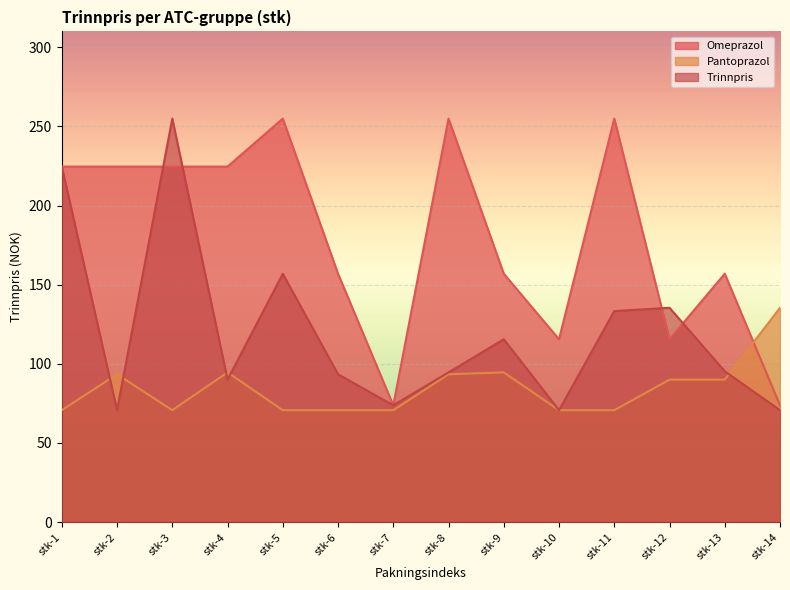

How many data points in Omeprazol are above 224?

7